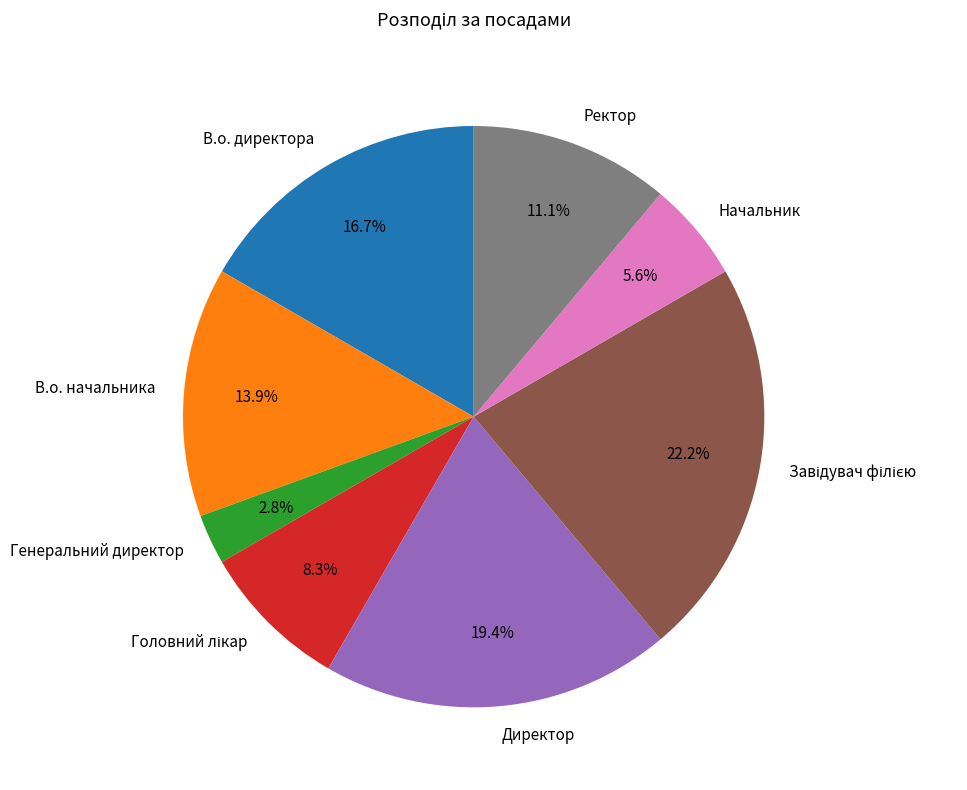

Is there a majority slice in this chart?

No